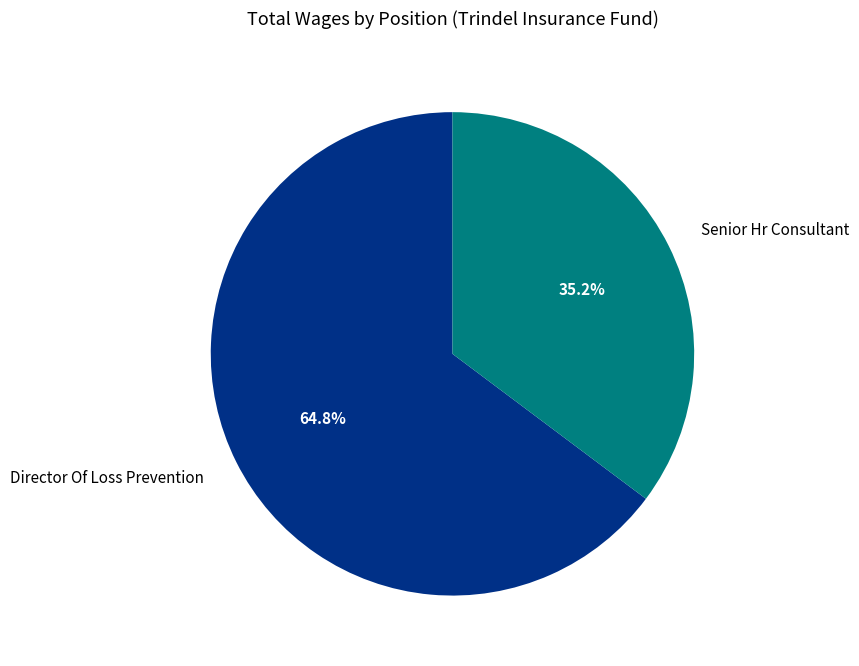

Rank the categories by value from lowest to highest.

Senior Hr Consultant, Director Of Loss Prevention